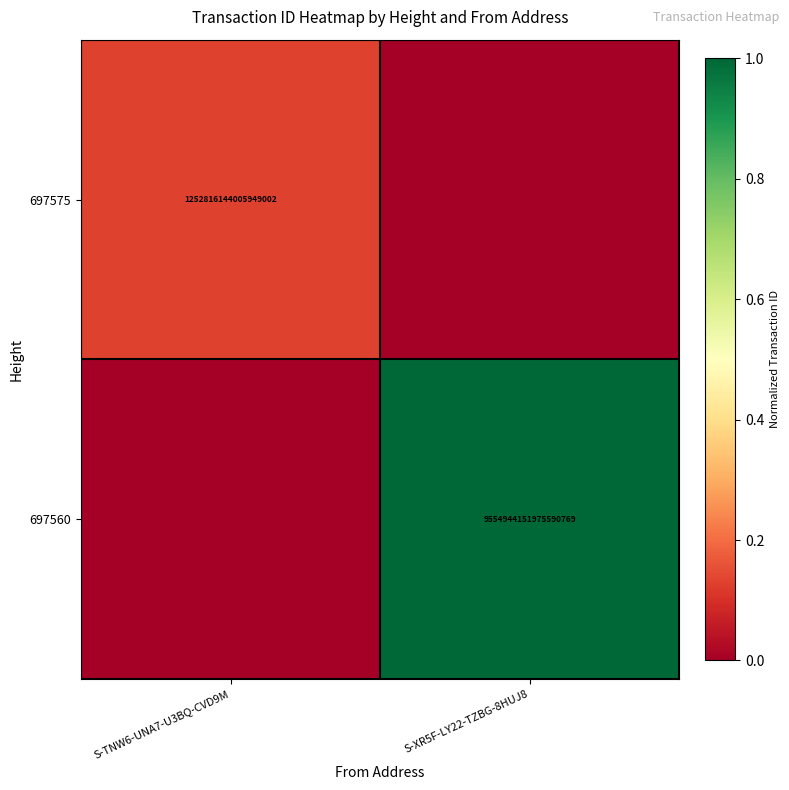

The value of 697575 at S-TNW6-UNA7-U3BQ-CVD9M is 1252816144005948928. True or false?

True